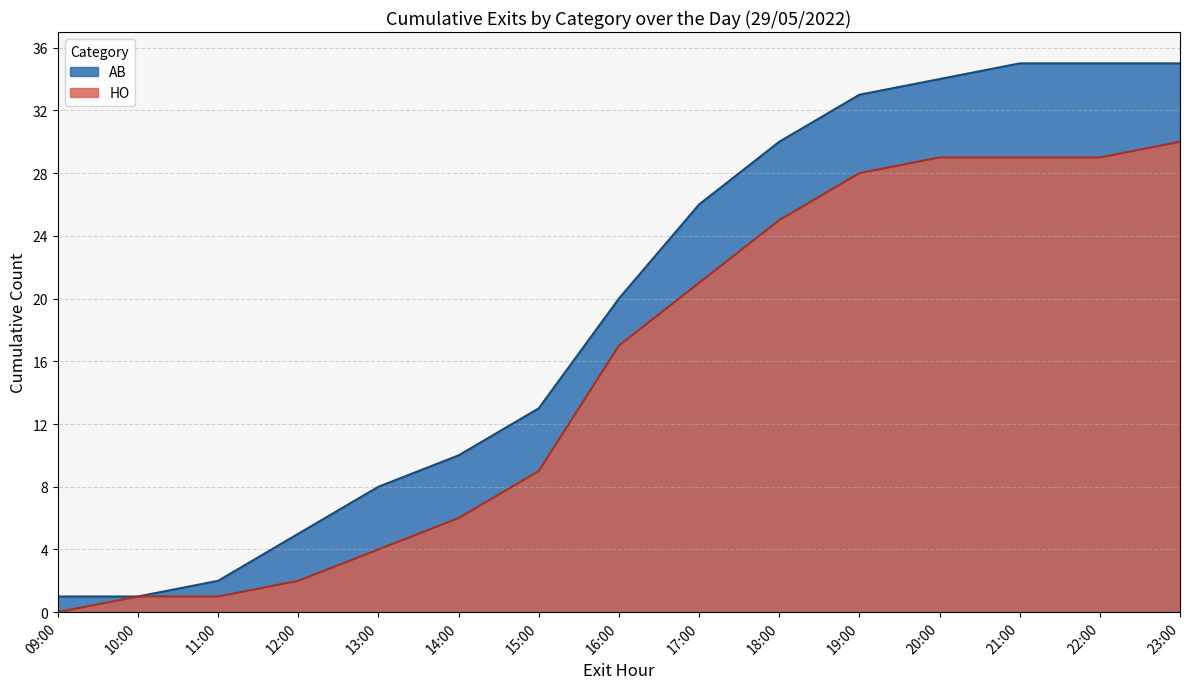

The HO series shows 22 at 11:07. True or false?

False